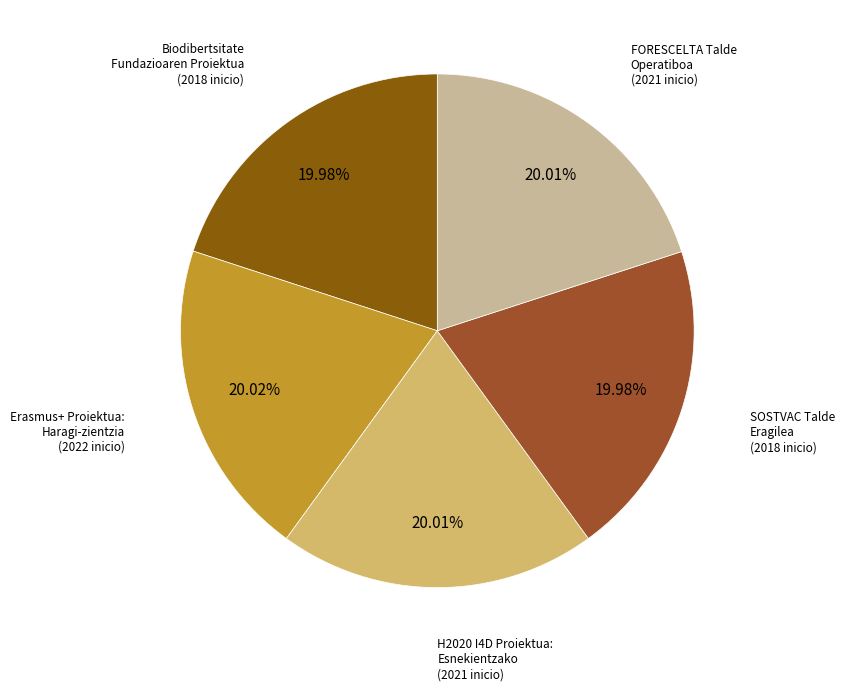

What is the ratio of the value at H2020 I4D Proiektua: Esnekientzako to the value at FORESCELTA Talde Operatiboa?

1.0